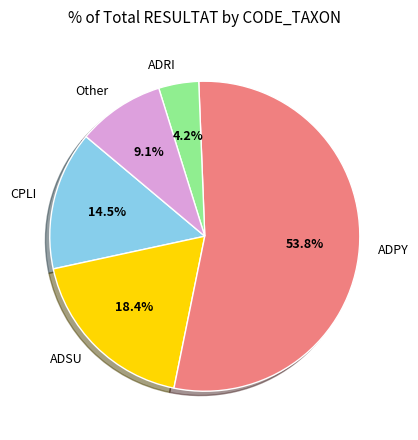

How many segments does this pie chart have?

5